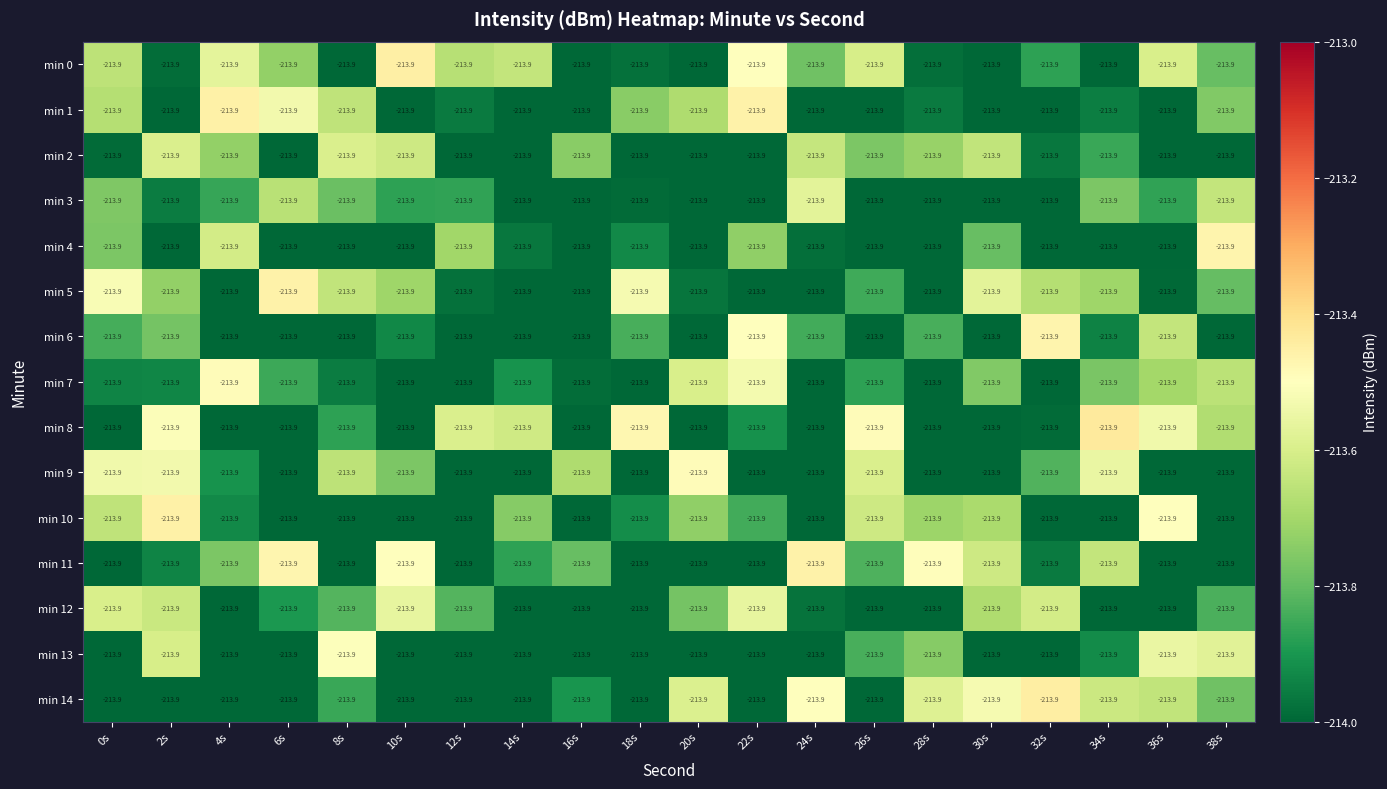

Which label corresponds to the smallest value in the chart?

22s